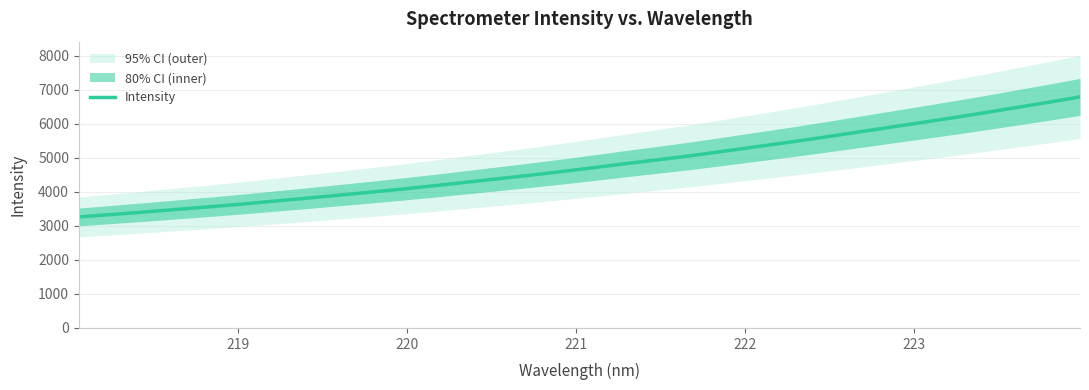

What is the highest value of the Intensity series?

6792.3